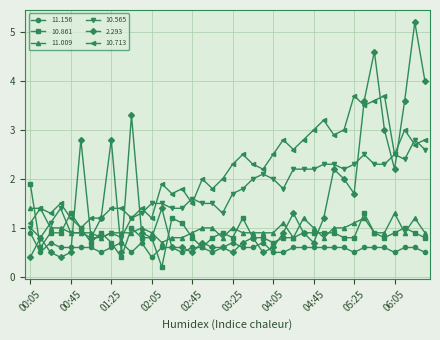

What are all the series names shown in the legend?

11.156, 10.861, 11.009, 10.565, 2.293, 10.713